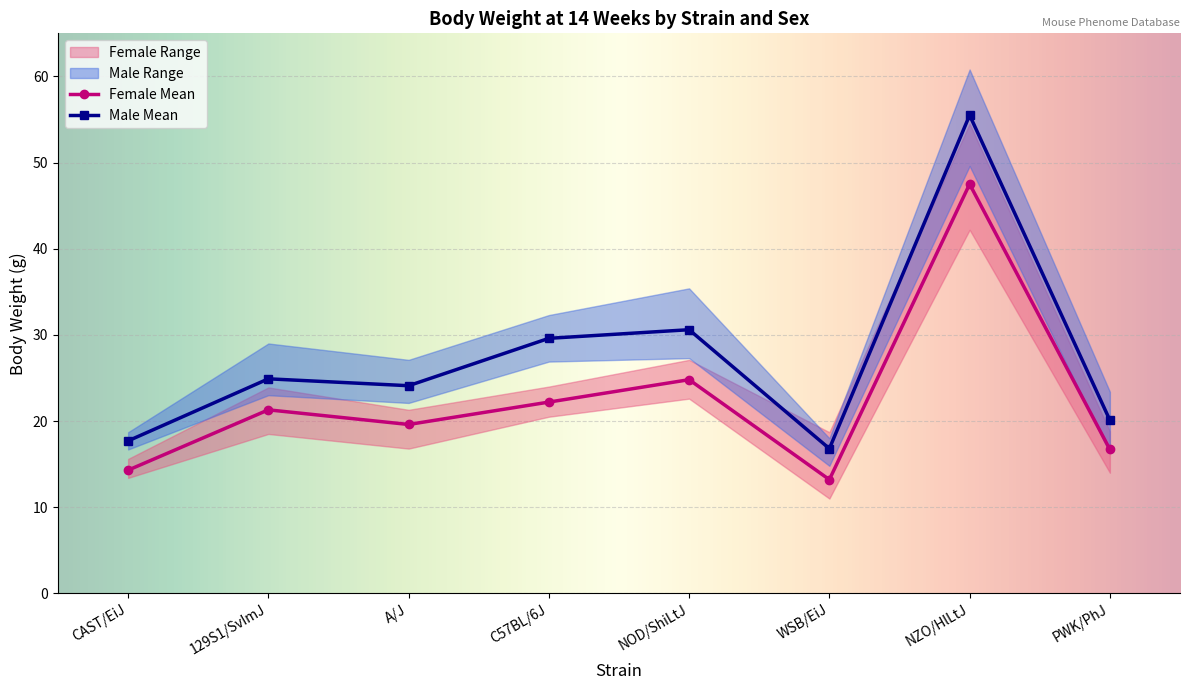

Where is the first local maximum for Male Mean?

129S1/SvImJ